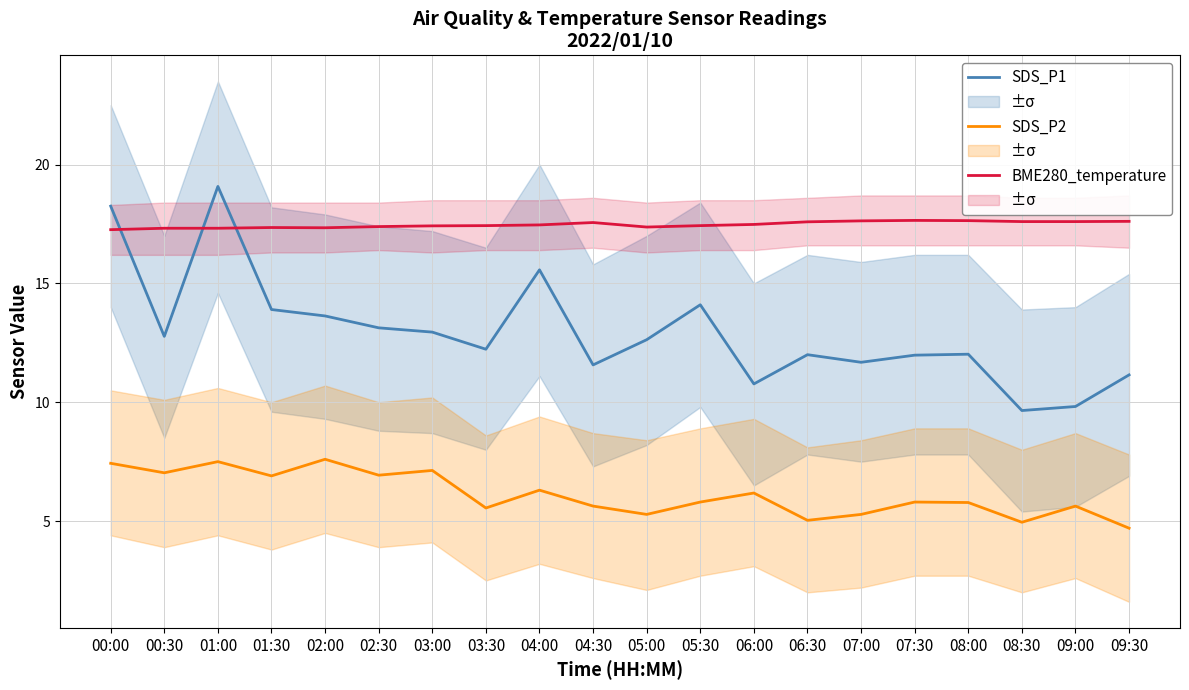

Rank the series by their maximum value, from highest to lowest.

SDS_P1, BME280_temperature, SDS_P2